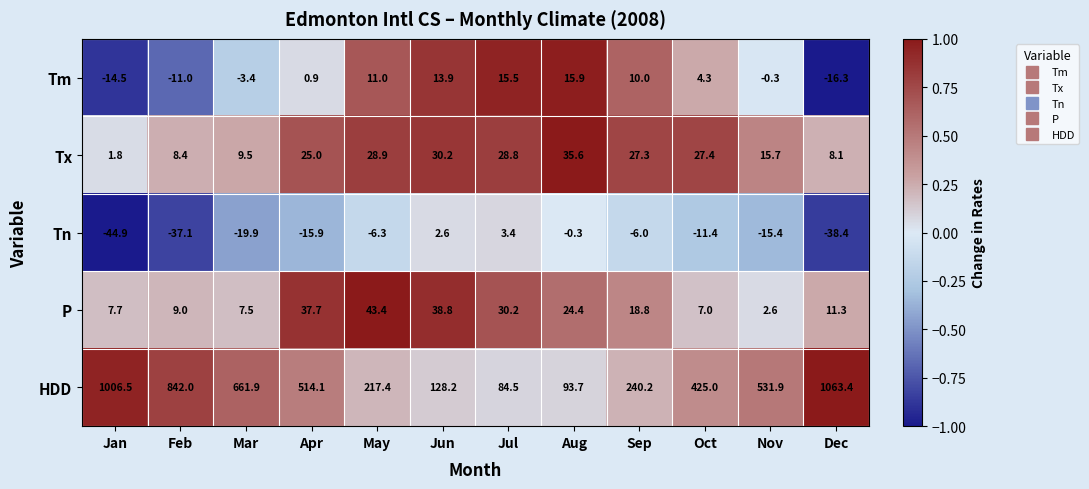

What is the smallest value displayed?

-44.9